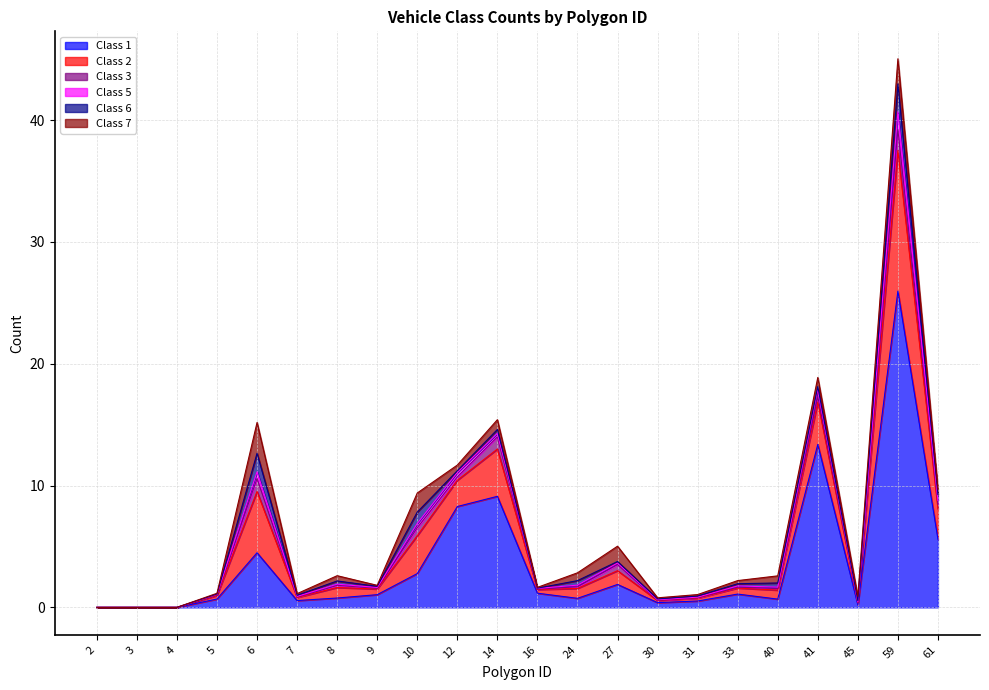

Count the number of categories in the chart.

22